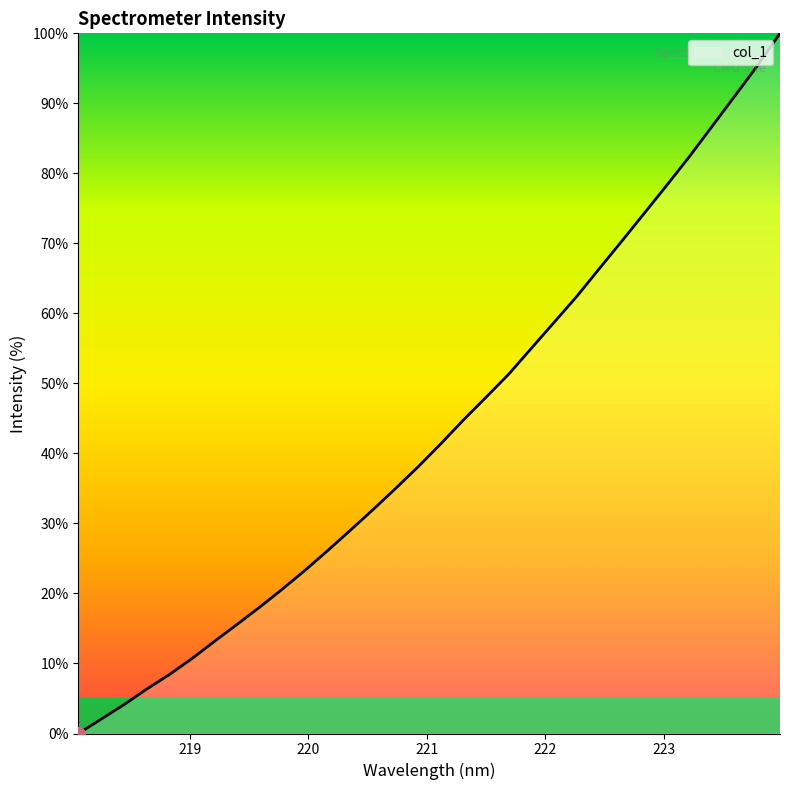

What is the difference between the maximum and minimum values?

100.0